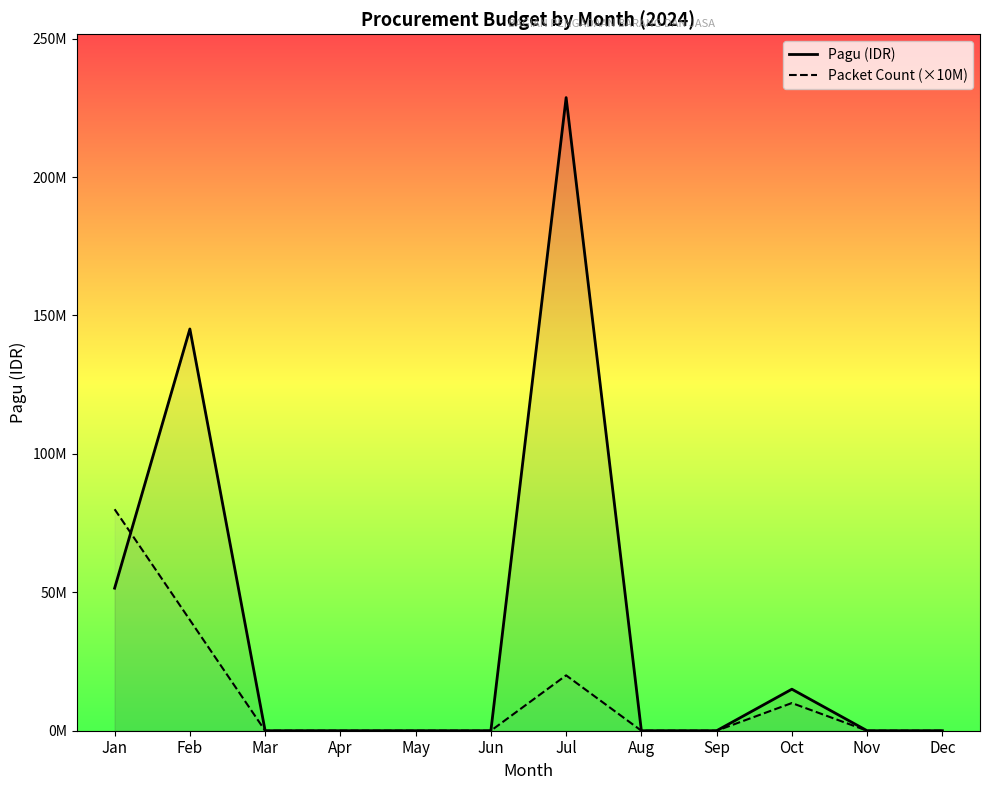

Is the value of Packet Count (×10M) at Dec greater than the value of Pagu (IDR) at Apr?

No